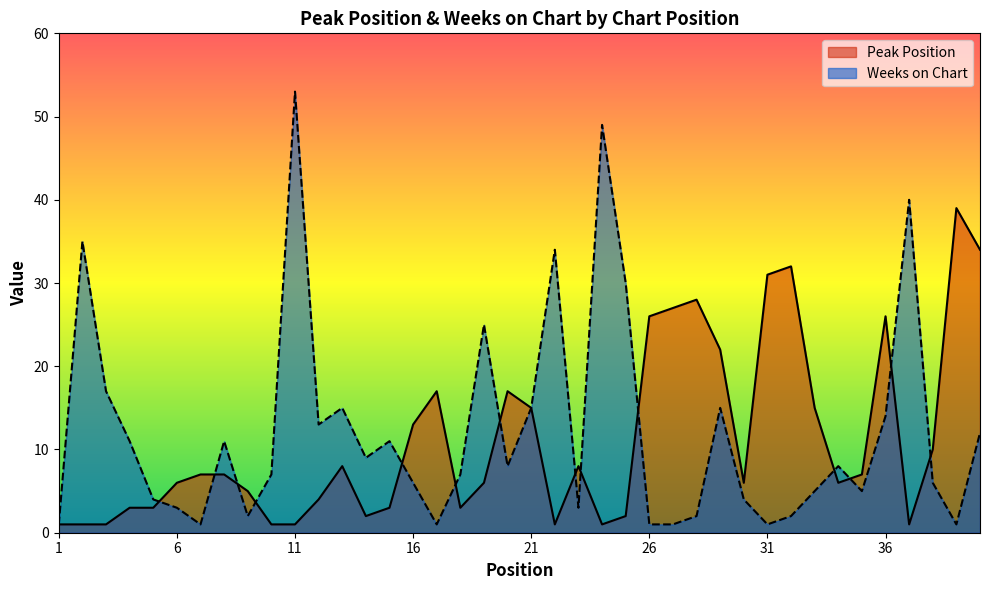

True or false: Weeks on Chart has a value of 1 at 26.

True